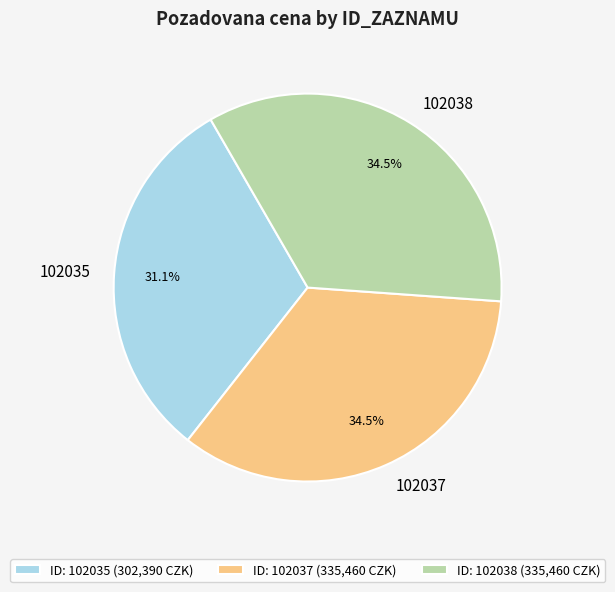

What is the total percentage of 102035 and 102037?

65.5%